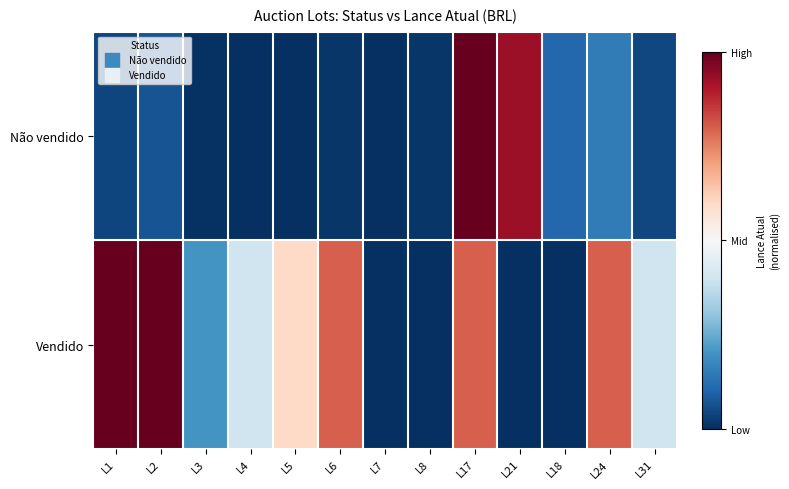

List the series in order of their peak value, highest first.

Não vendido, Vendido